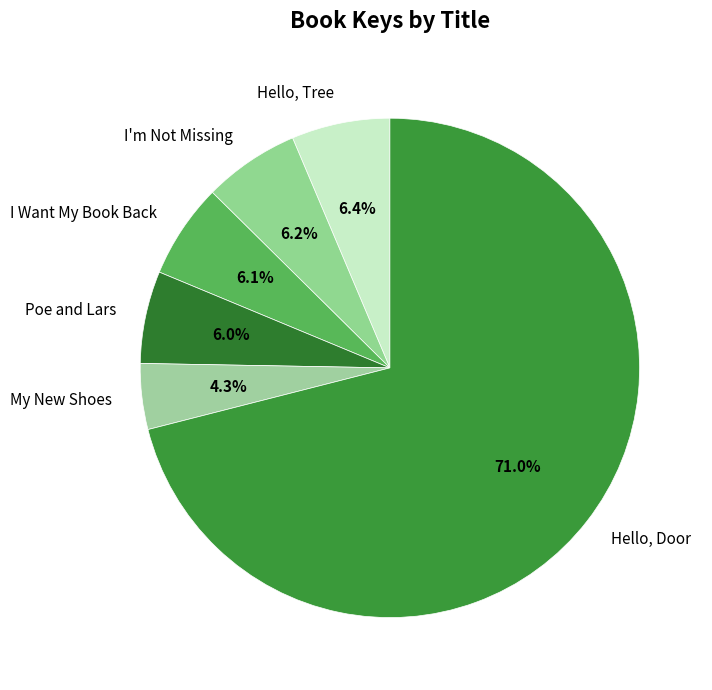

To the nearest percent, what is the average slice percentage?

17%